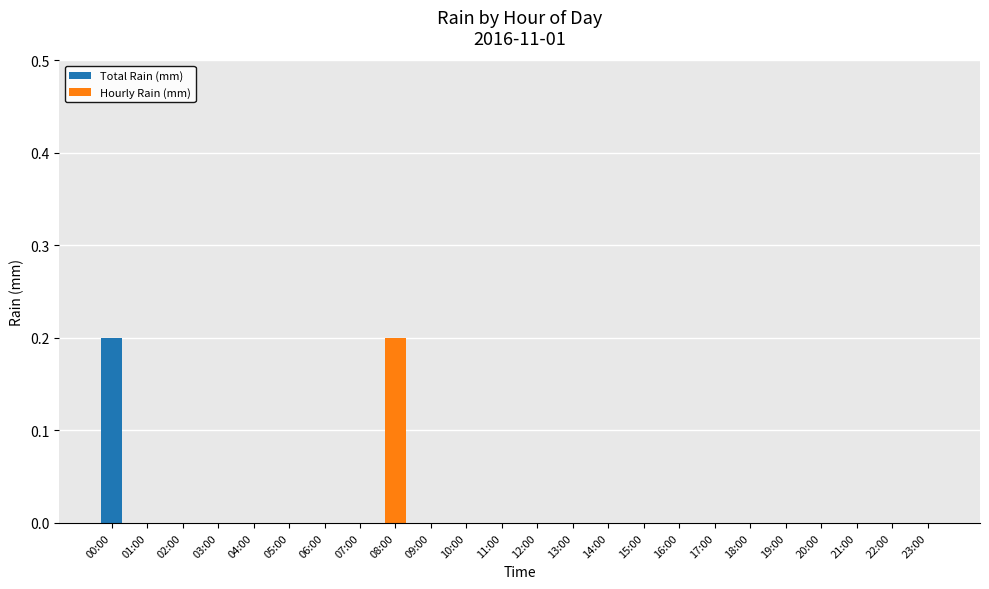

The value of Total Rain (mm) at 03:00 is -0.1. True or false?

False